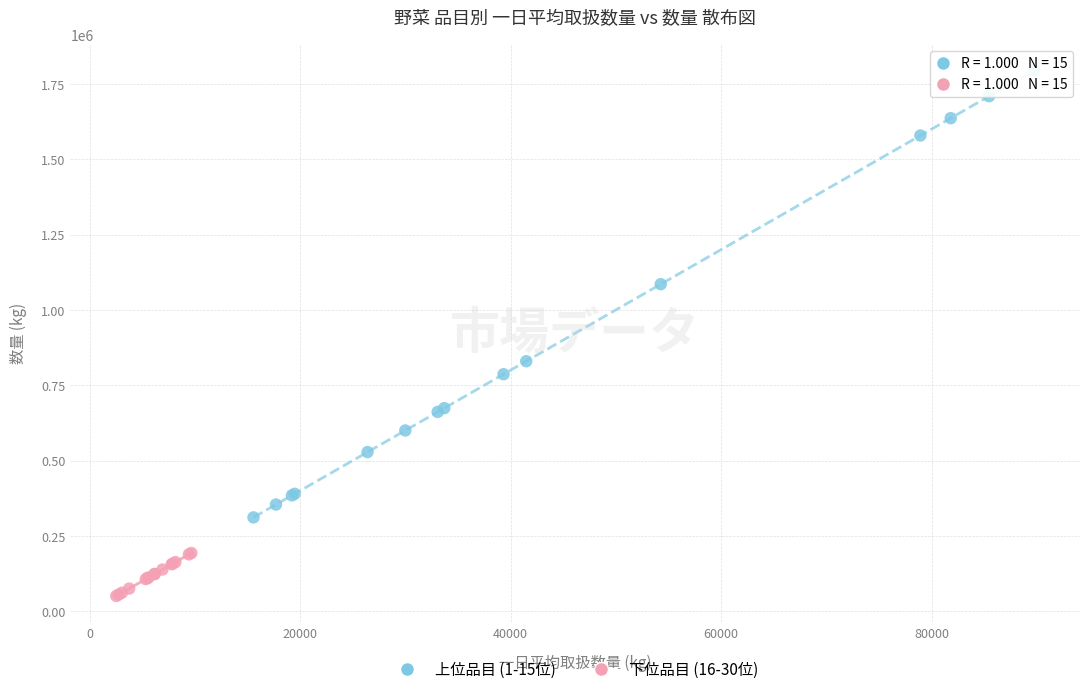

What are all the series names shown in the legend?

上位品目 (1-15位), 下位品目 (16-30位)